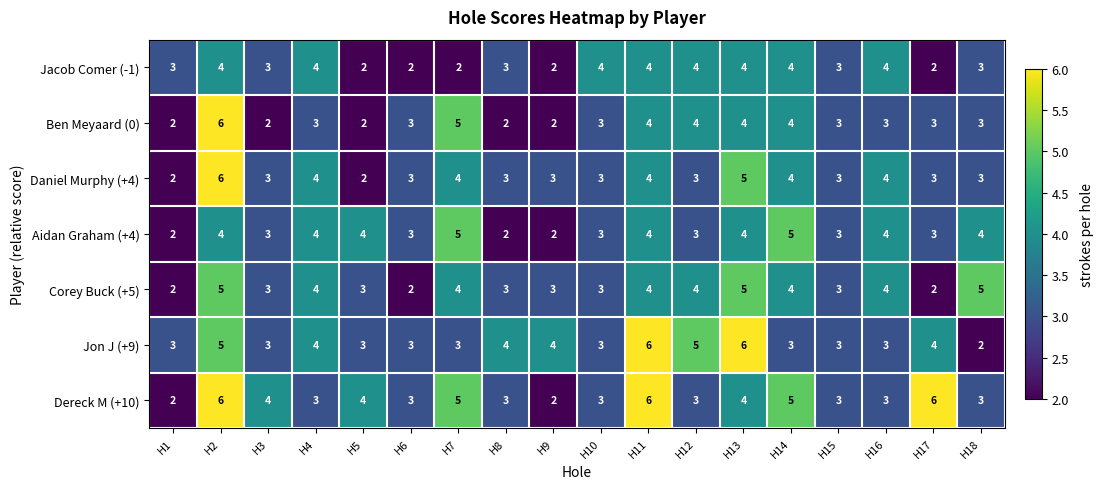

What is the total value across all series at H8?

20